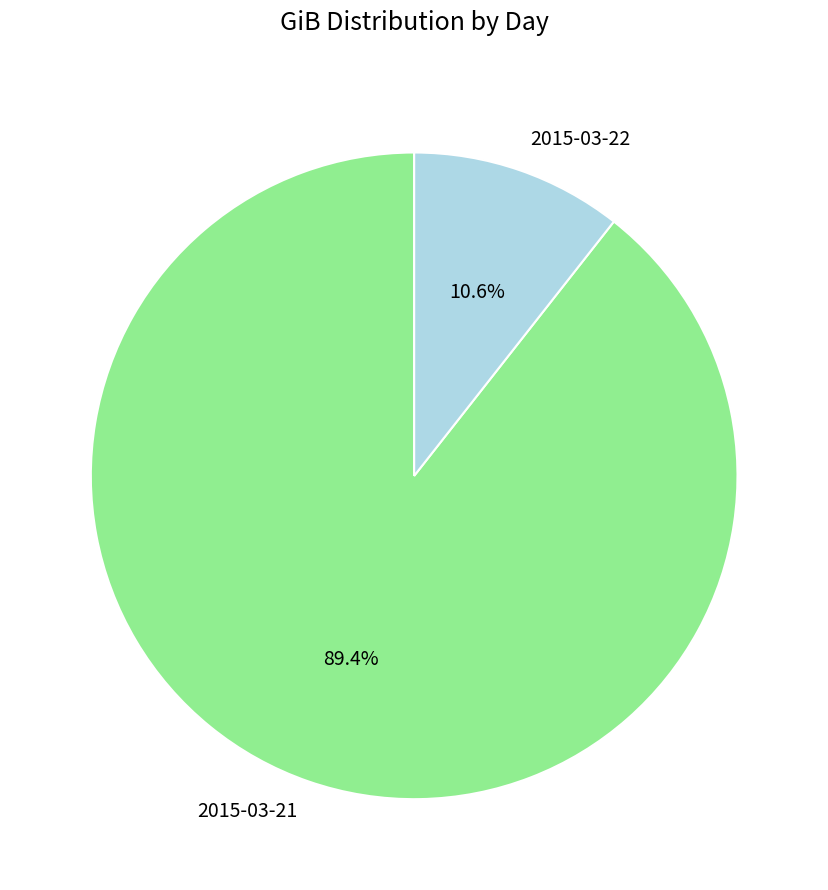

Is it true that 2015-03-22 is 11% of the pie?

True